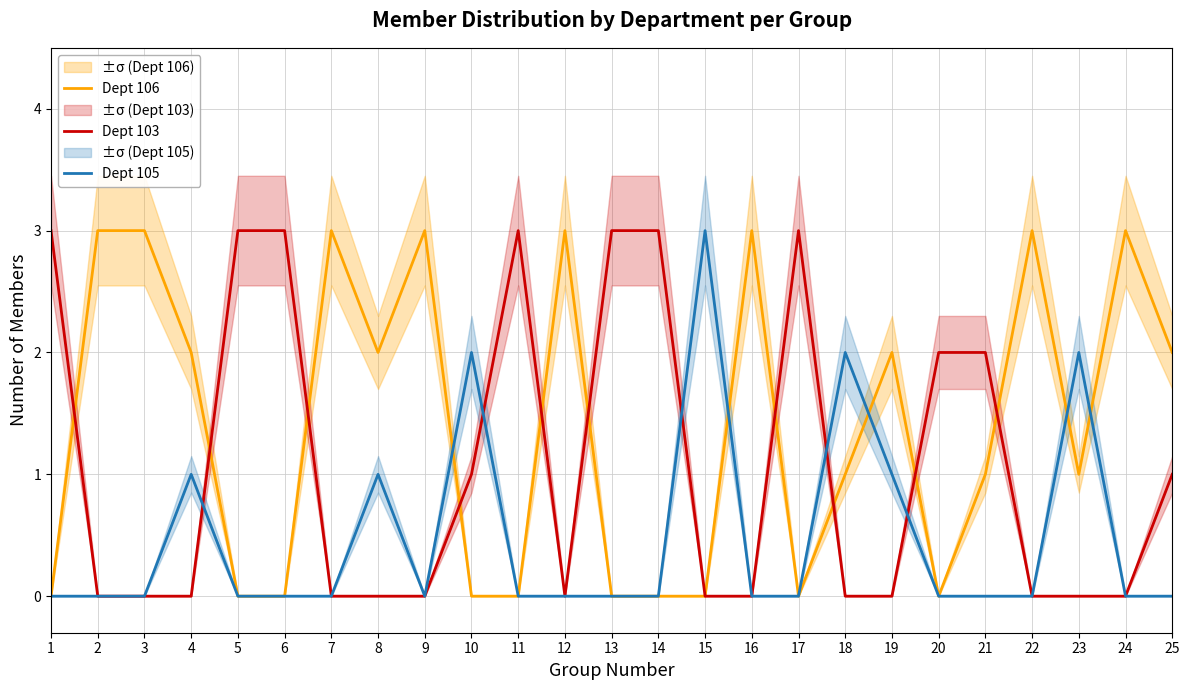

At which label does Dept 106 reach its minimum?

1